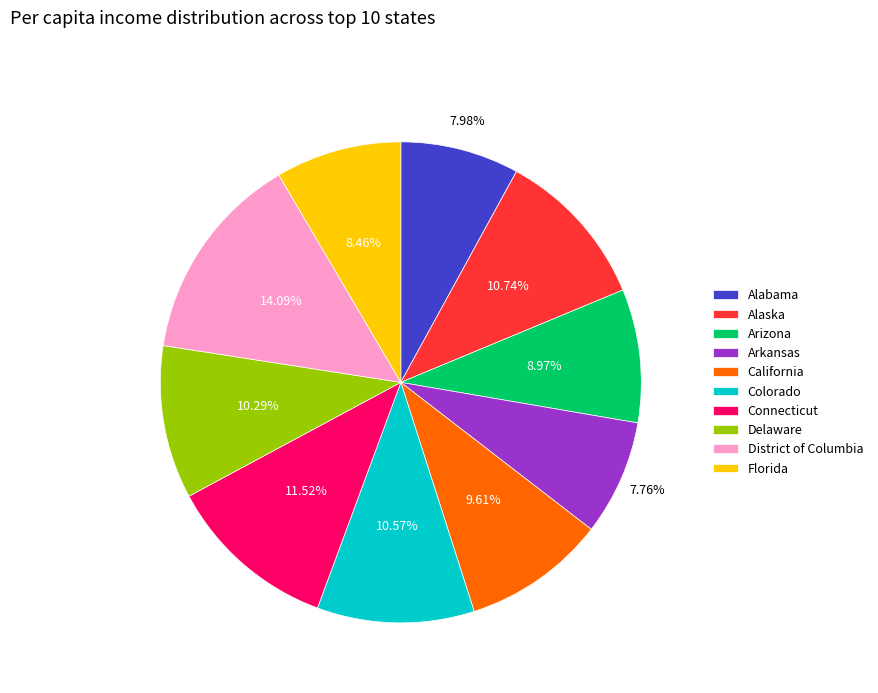

Approximately how many times larger is the value at Colorado compared to Arizona?

1.2